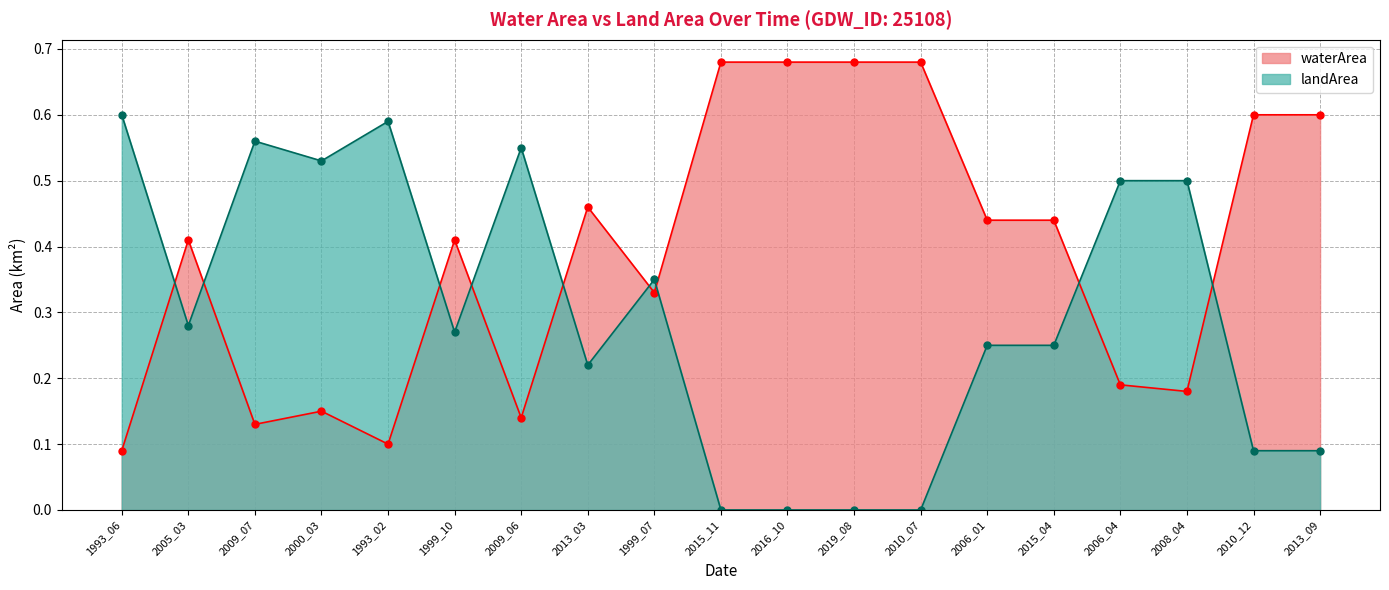

Which series has the largest total across all categories?

waterArea